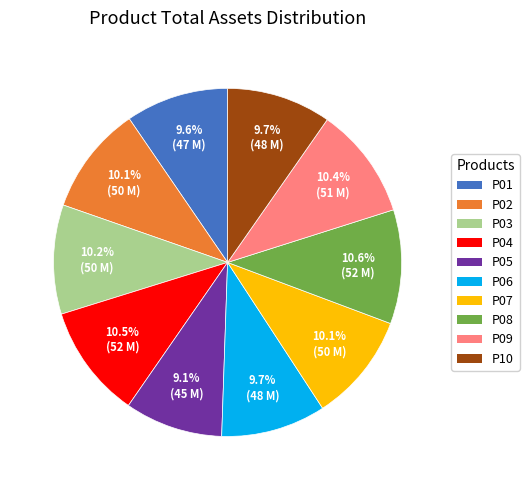

Which has a higher value, P08 or P07?

P08